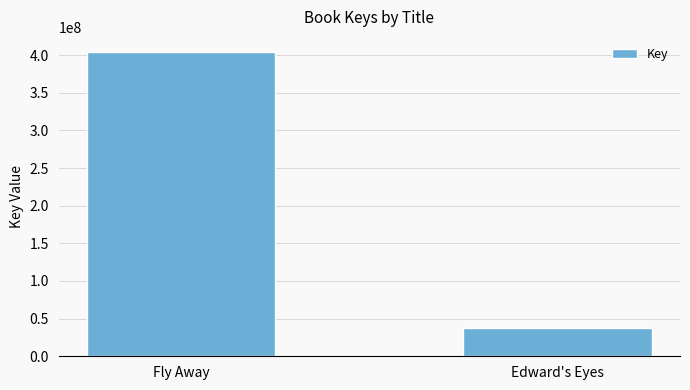

Which label corresponds to the largest value in the chart?

Fly Away